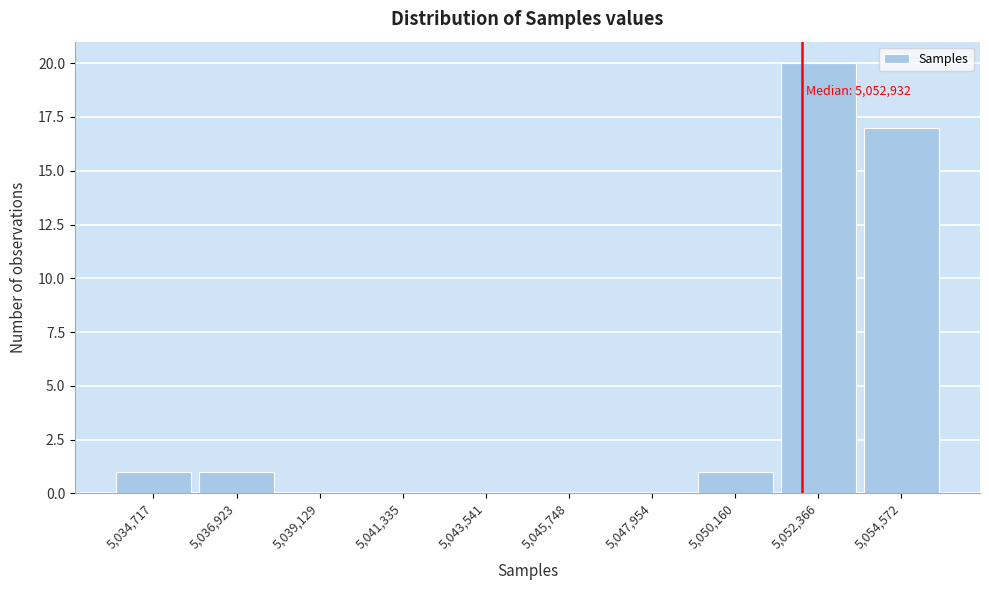

Reading left to right, list all the values displayed in this chart.

5,034,717=1	5,036,923=1	5,039,129=0	5,041,335=0	5,043,541=0	5,045,748=0	5,047,954=0	5,050,160=1	5,052,366=20	5,054,572=17